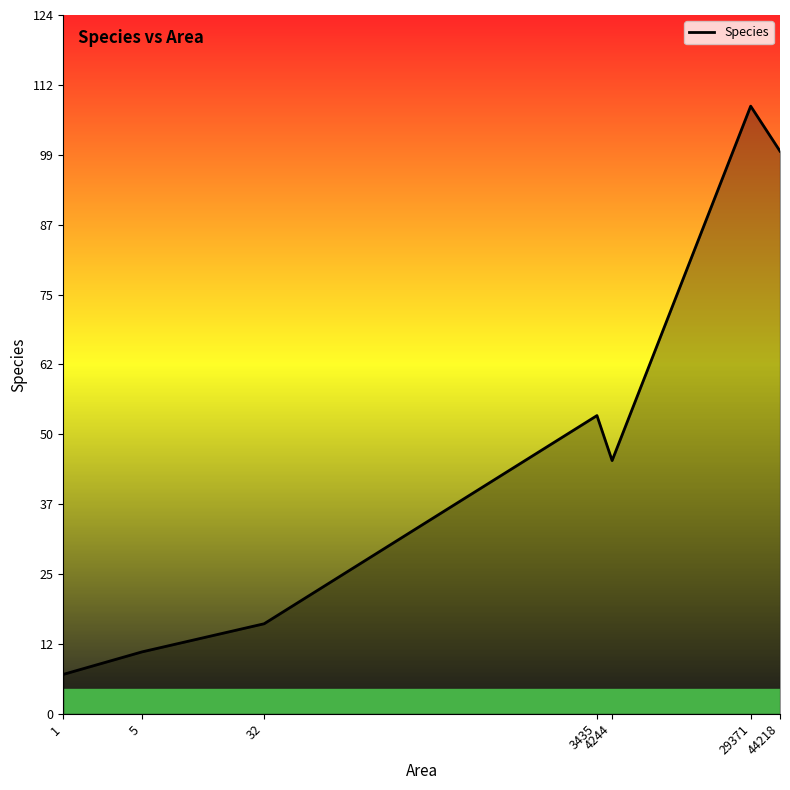

Reading left to right, list all the values displayed in this chart.

1=7	5=11	32=16	3435=53	4244=45	29371=108	44218=100